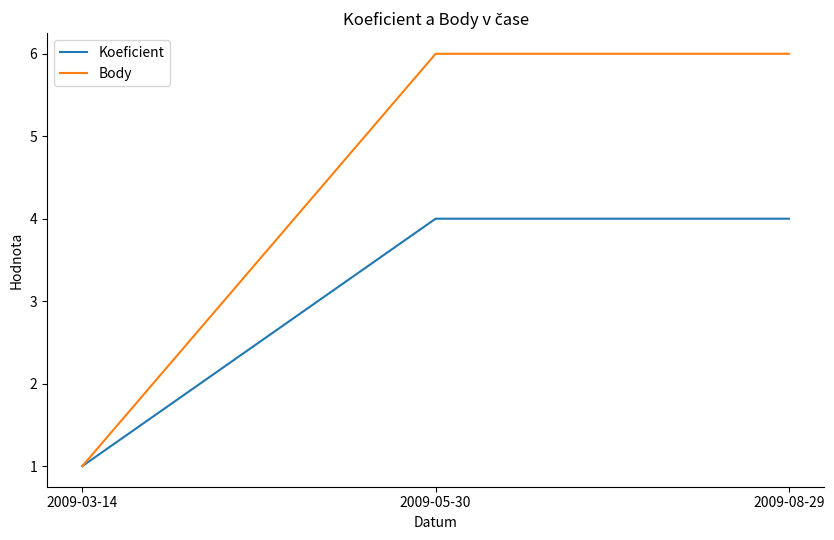

How many Body values are between 1 and 6?

3